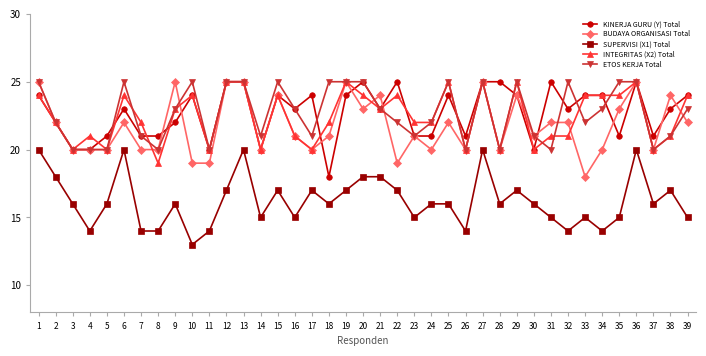

Which series ends up on top after the final intersection of KINERJA GURU (Y) Total and BUDAYA ORGANISASI Total?

KINERJA GURU (Y) Total